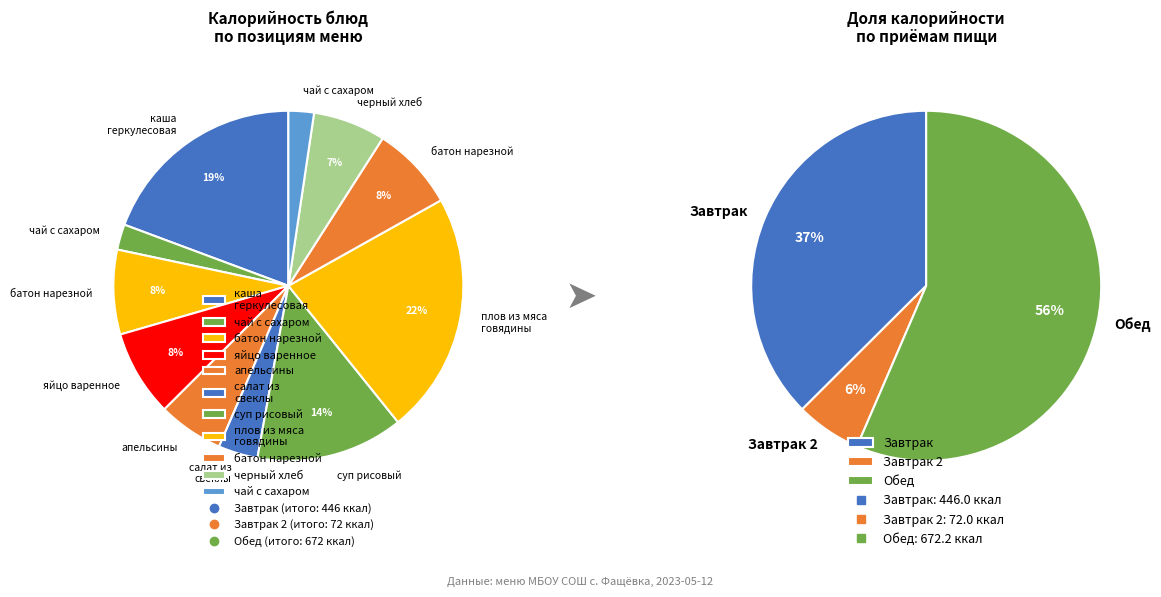

What portion of the pie excludes черный хлеб?

93.3%